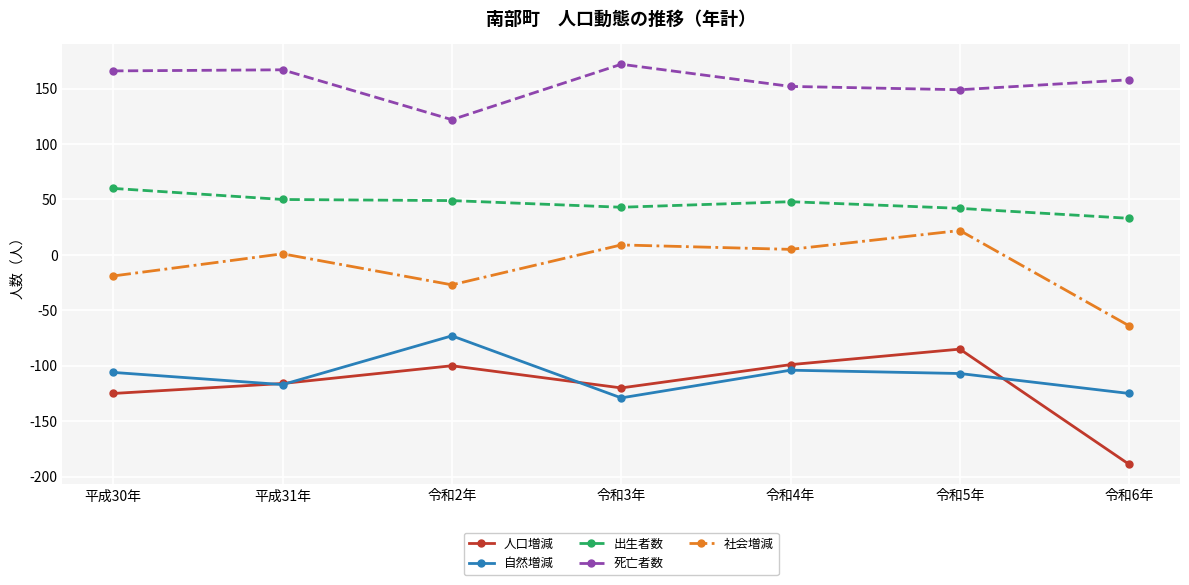

What is the average value of the 死亡者数 series?

155